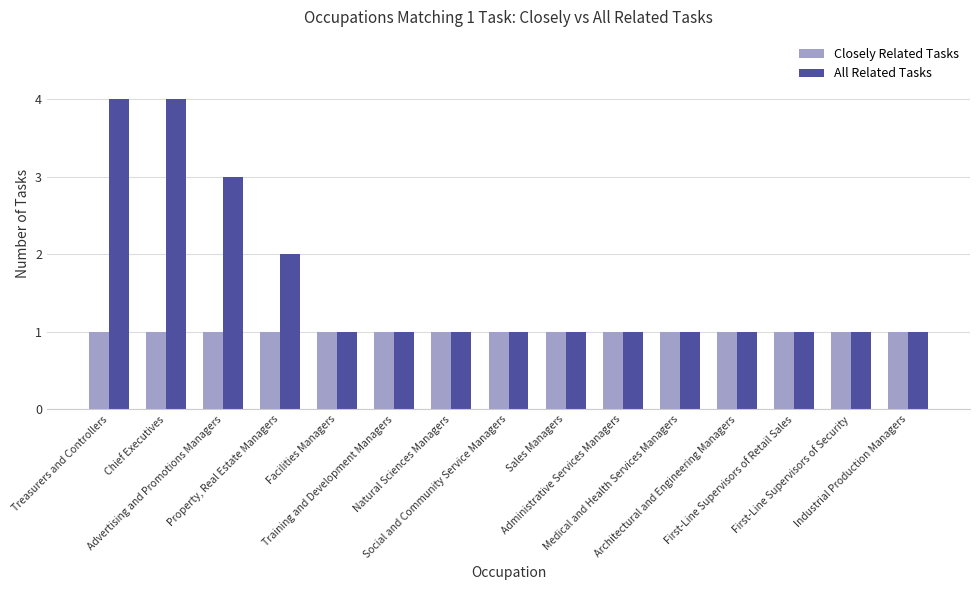

What are all the series names shown in the legend?

Closely Related Tasks, All Related Tasks